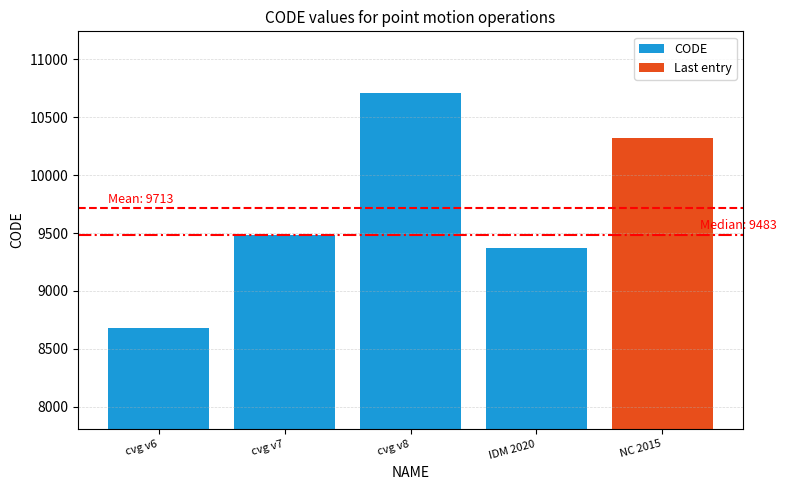

What is the change in value from cvg v8 to IDM 2020?

-1332